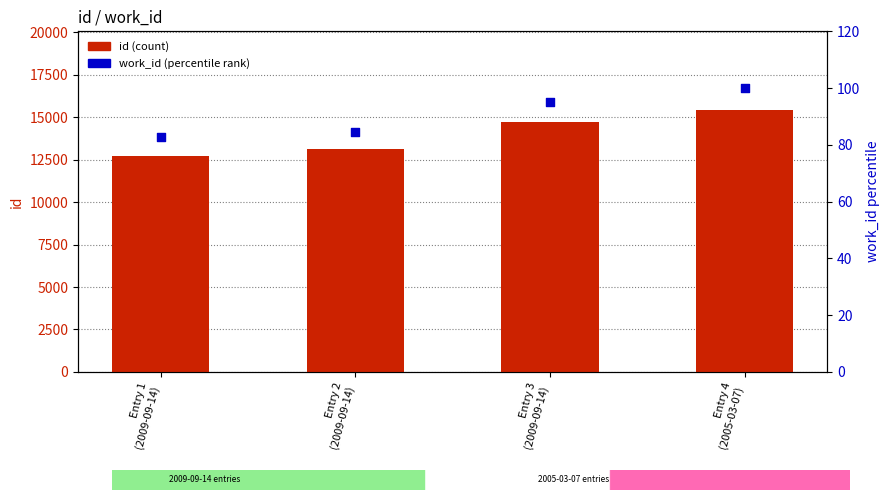

Which series has the largest total across all categories?

id (count)